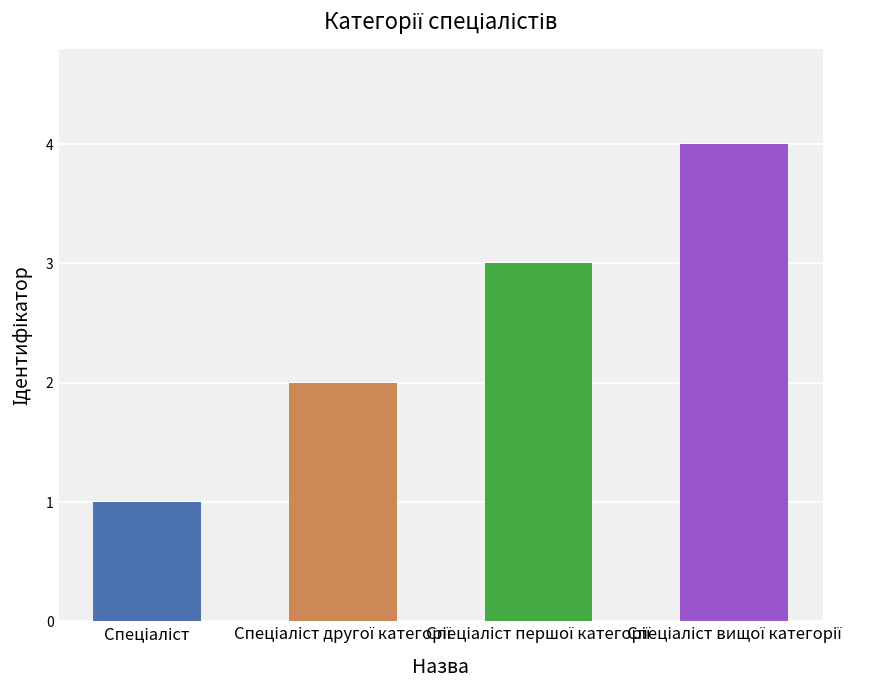

What is the difference between the maximum and minimum values?

3